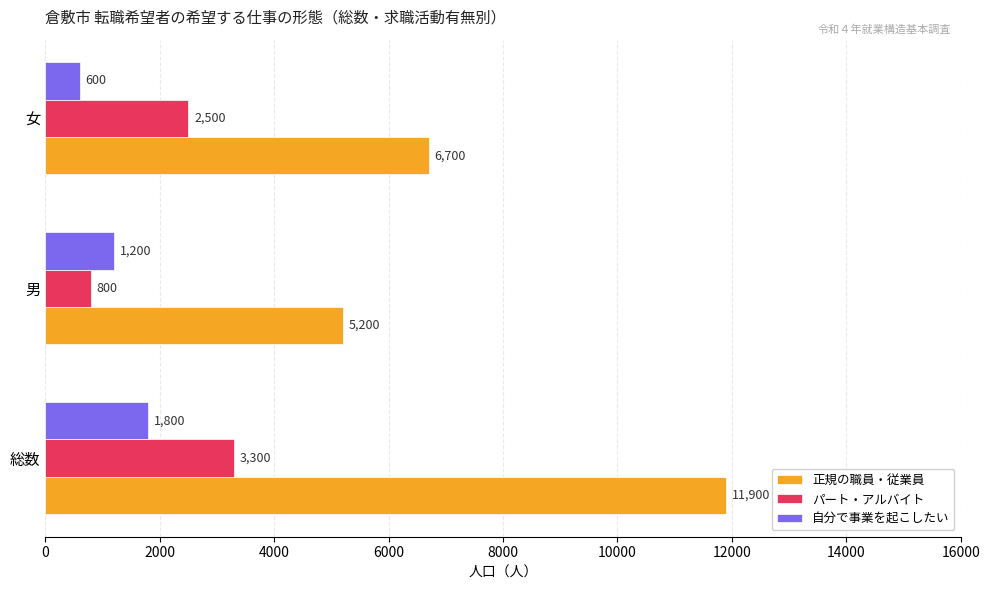

Which series has the largest total across all categories?

正規の職員・従業員